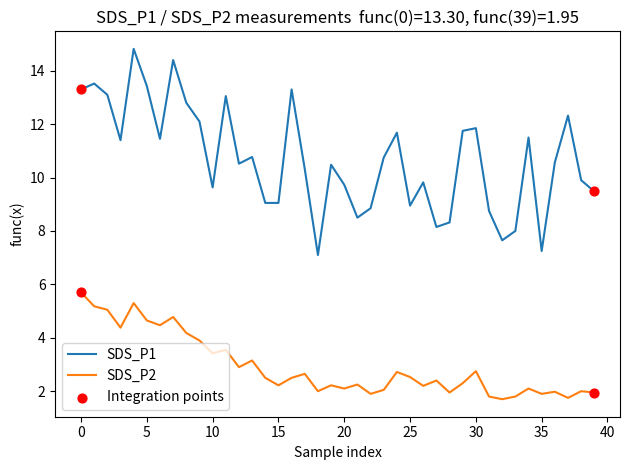

True or false: SDS_P2 and SDS_P1 intersect in this chart.

False